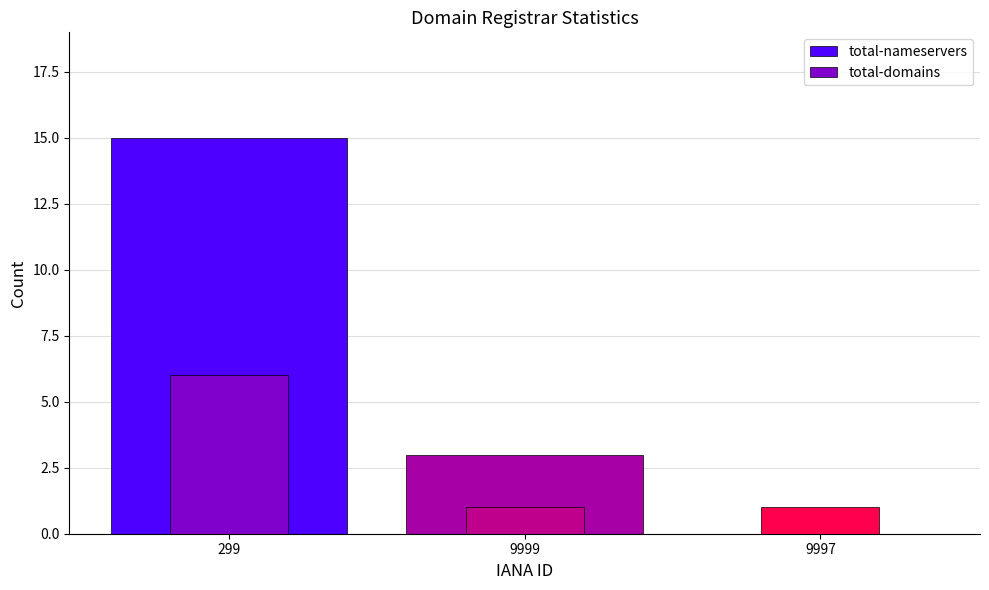

The total-domains series shows 2 at 9999. True or false?

False